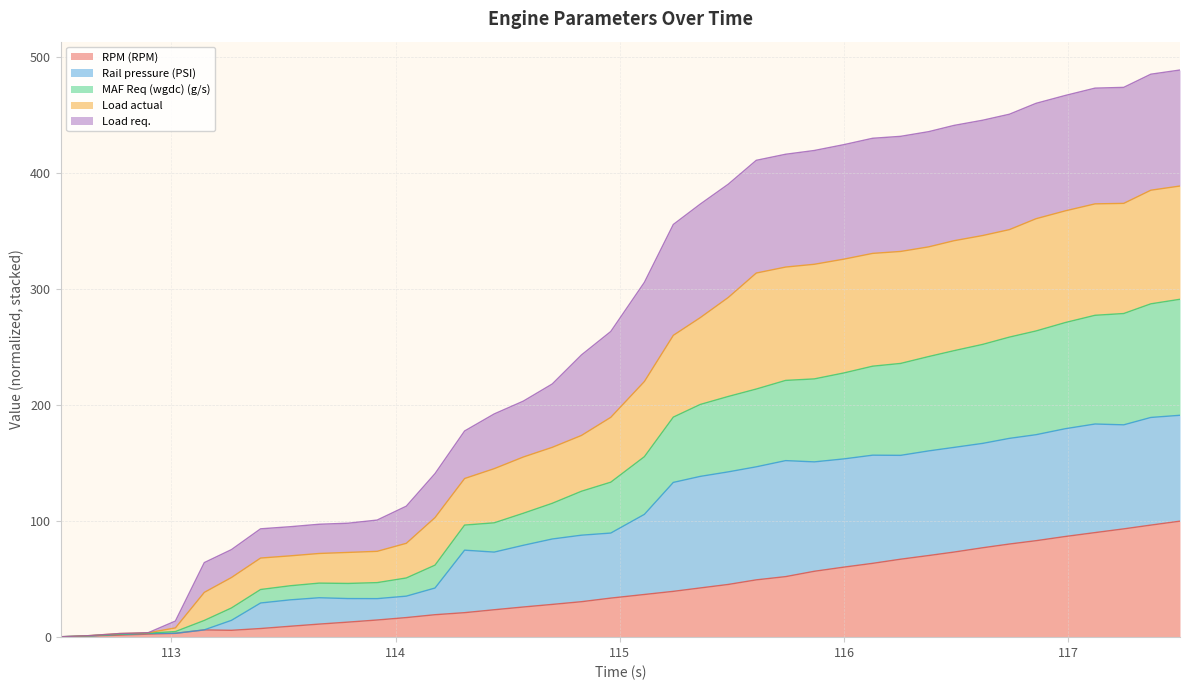

What are all the series names shown in the legend?

RPM (RPM), Rail pressure (PSI), MAF Req (wgdc) (g/s), Load actual, Load req.